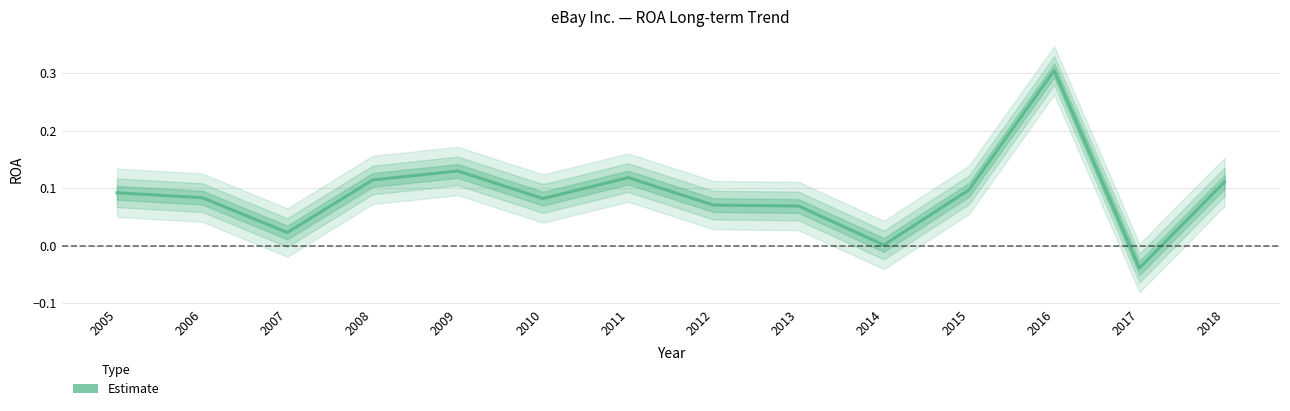

Rank the categories by value from highest to lowest.

2016, 2009, 2011, 2008, 2018, 2015, 2005, 2006, 2010, 2012, 2013, 2007, 2014, 2017